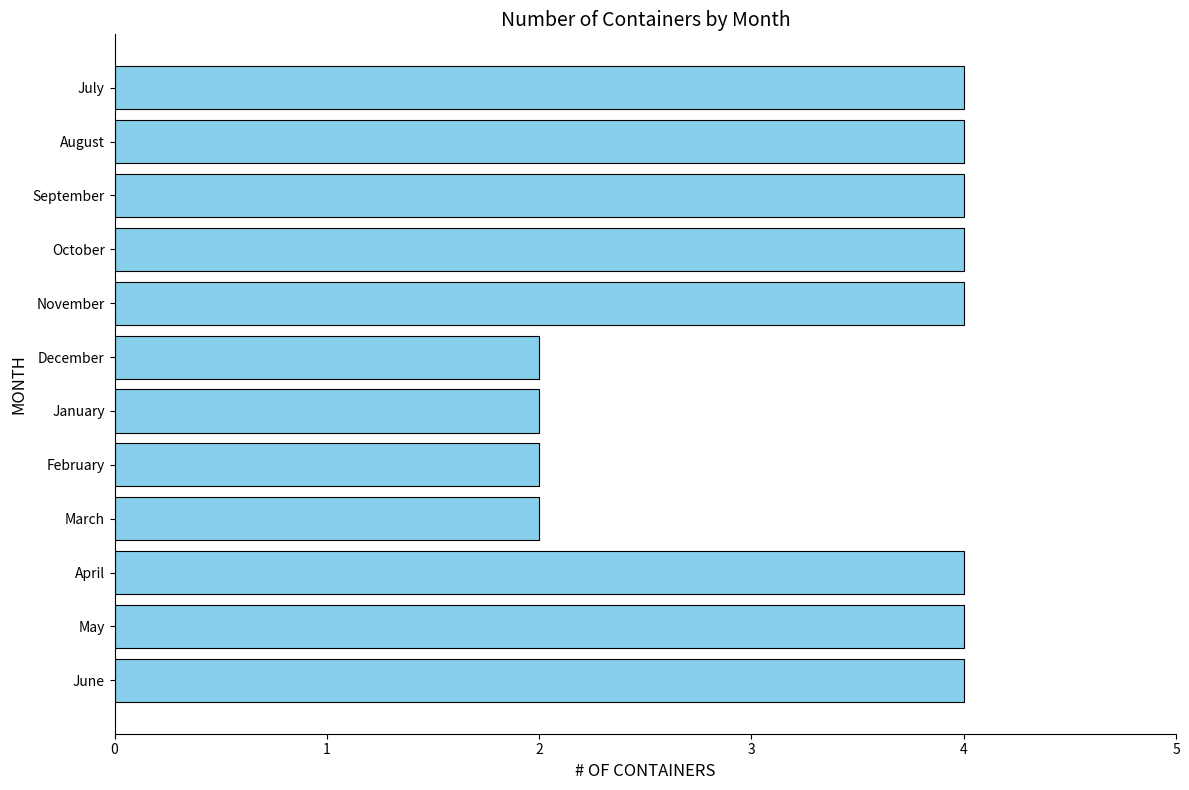

How many data points does each series have?

12